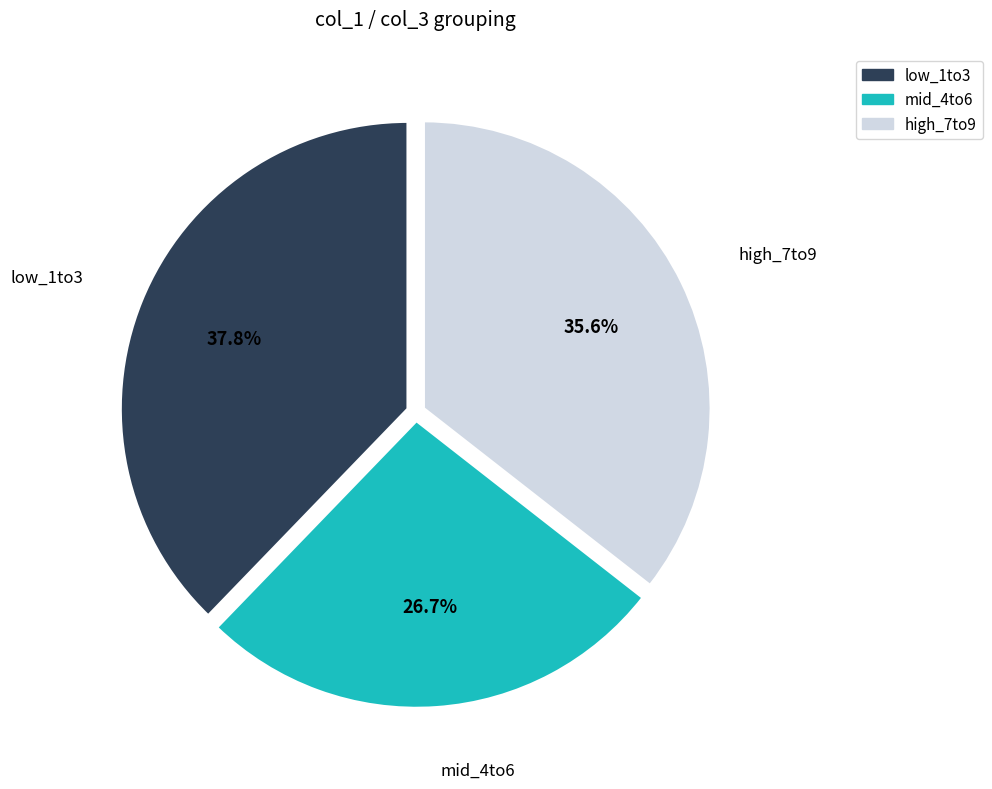

Count the number of slices in the pie.

3